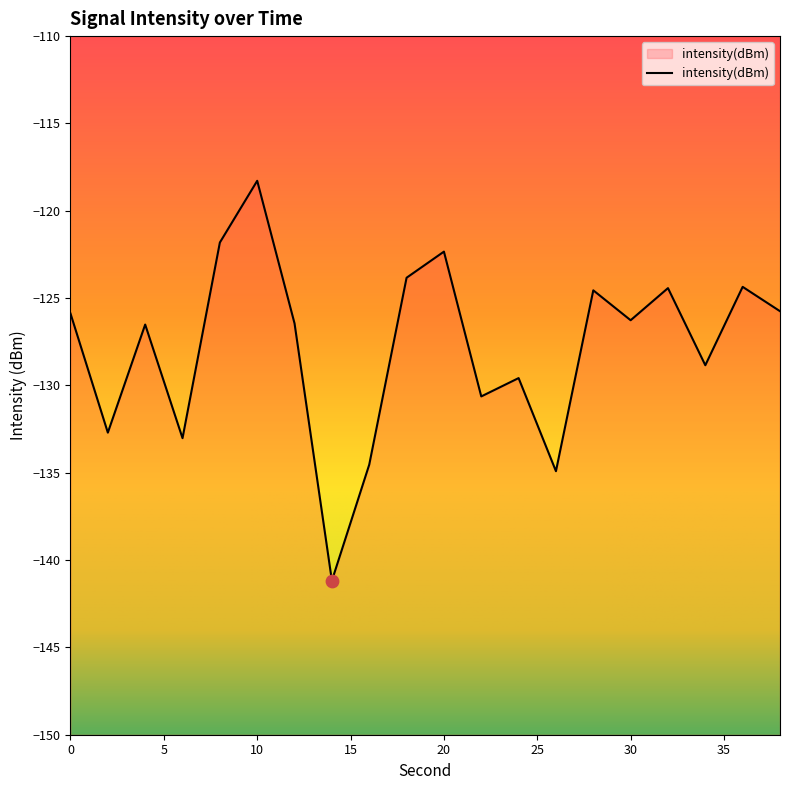

Between 34 and 8, which is larger?

8